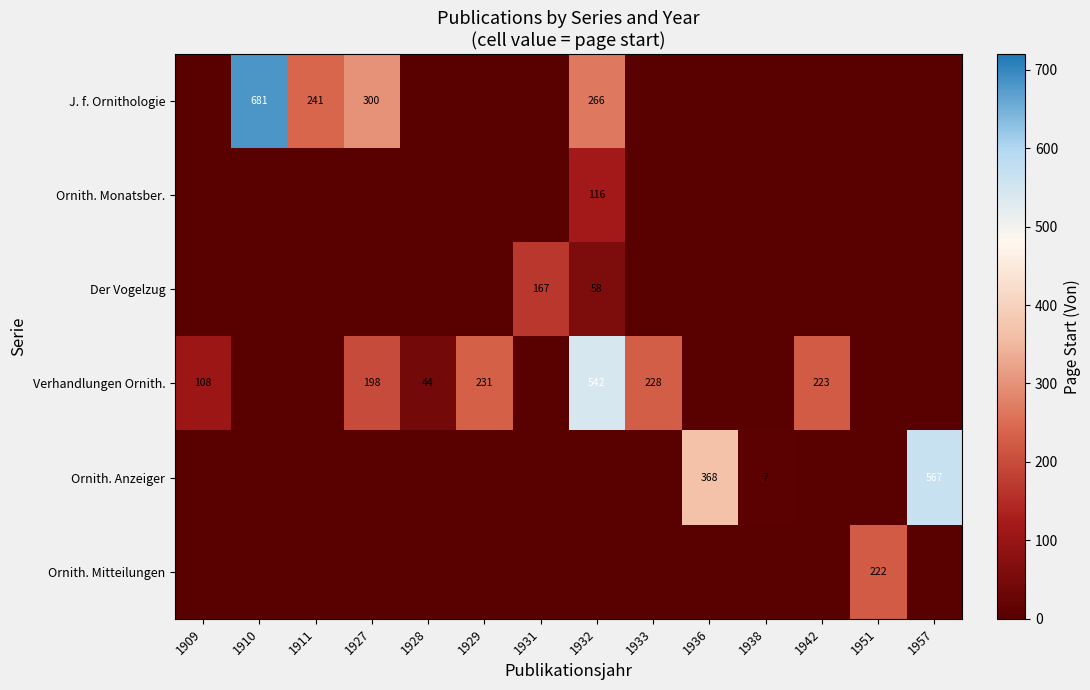

What is the sum of the Verhandlungen Ornith. values at 1933 and 1929?

459